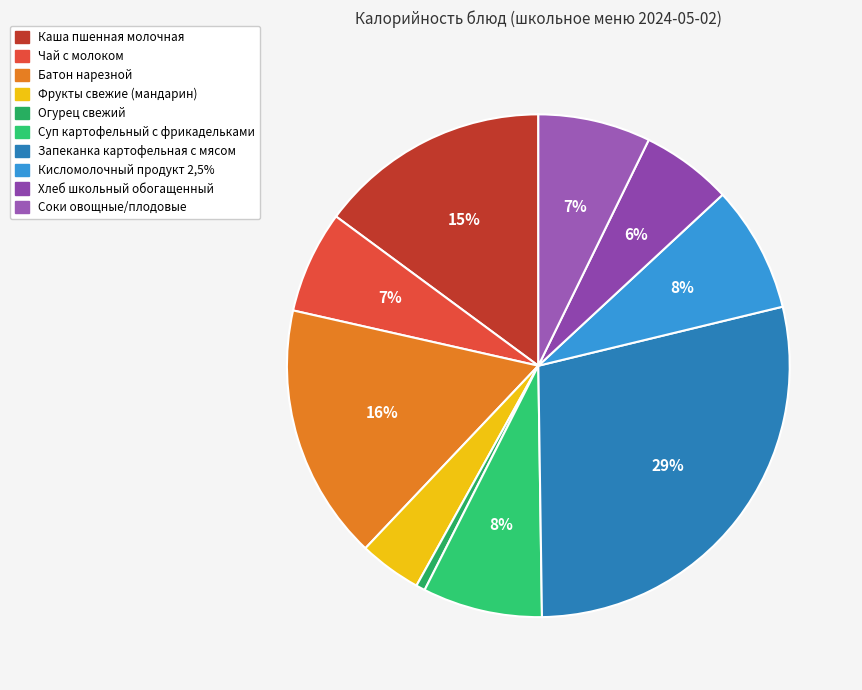

The Батон нарезной slice represents 27% of the pie. True or false?

False